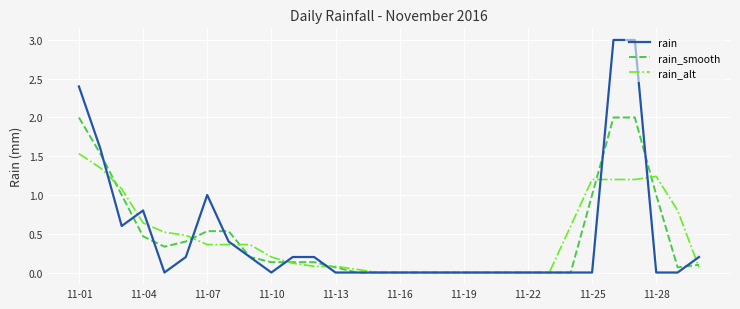

What is the greatest value displayed?

3.0